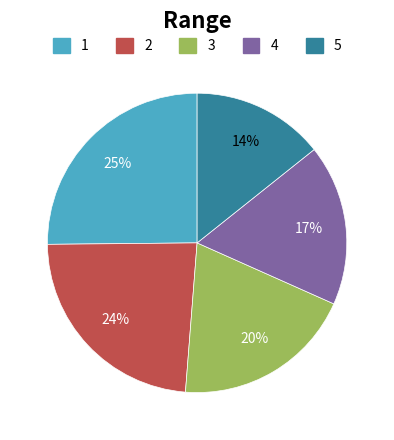

Does any single category account for the majority?

No